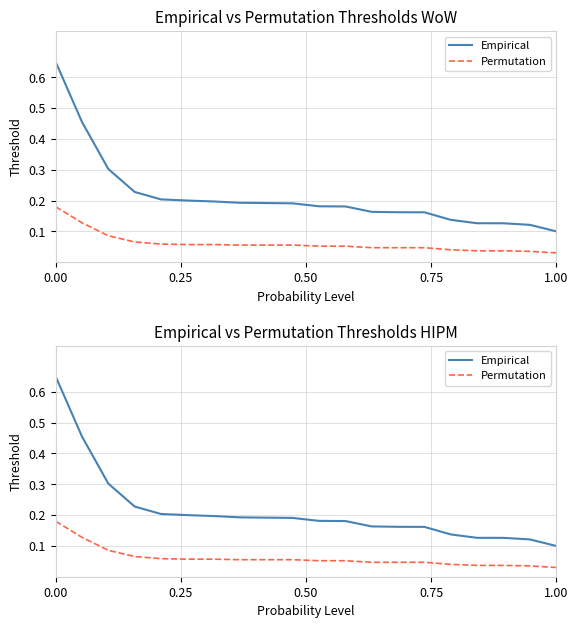

True or false: Permutation and Empirical cross at least once.

False